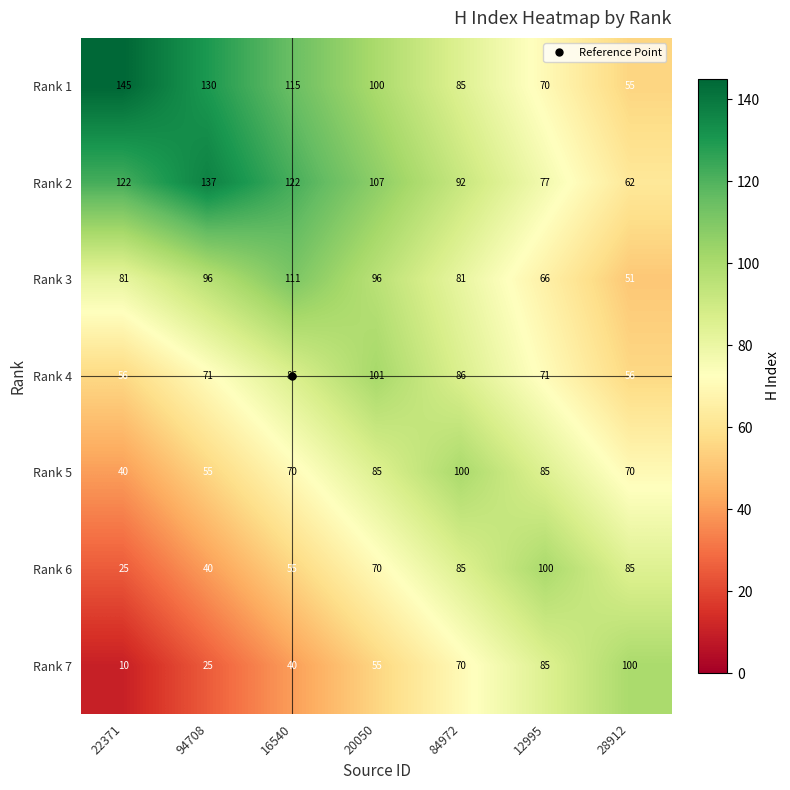

Rank the series at 20050 from lowest to highest value.

Rank 7, Rank 6, Rank 5, Rank 3, Rank 1, Rank 4, Rank 2